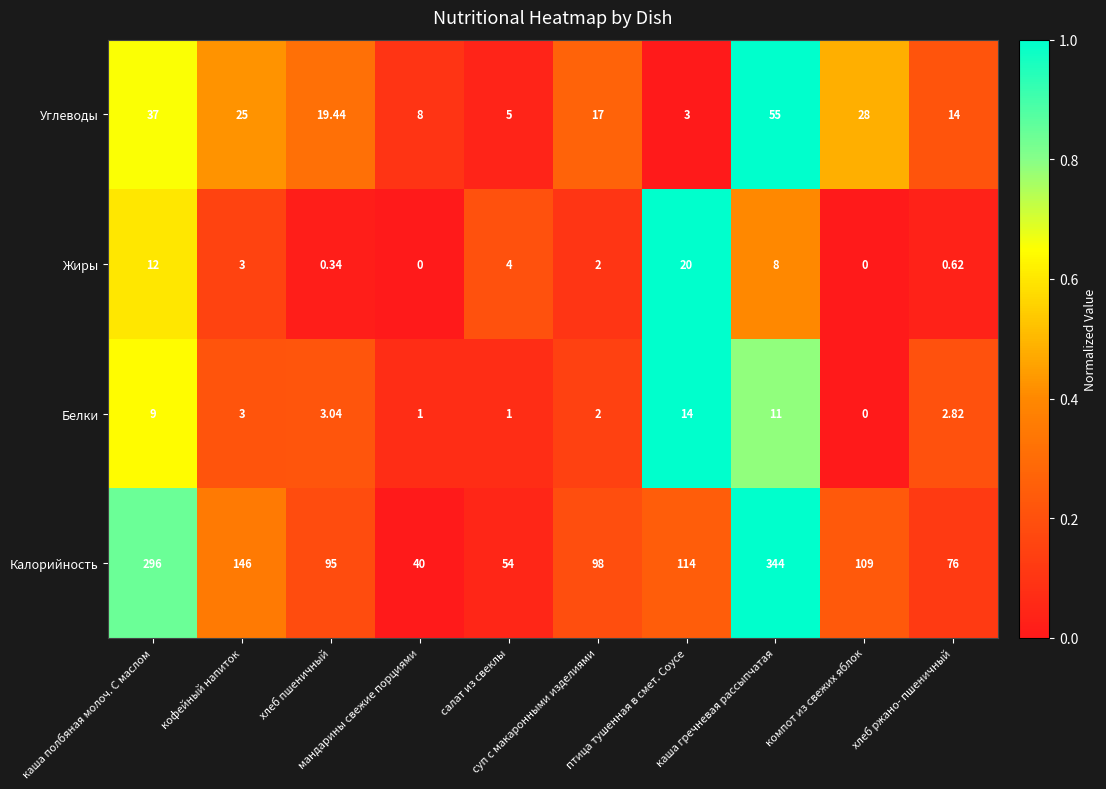

Which series has the widest spread of values?

Калорийность